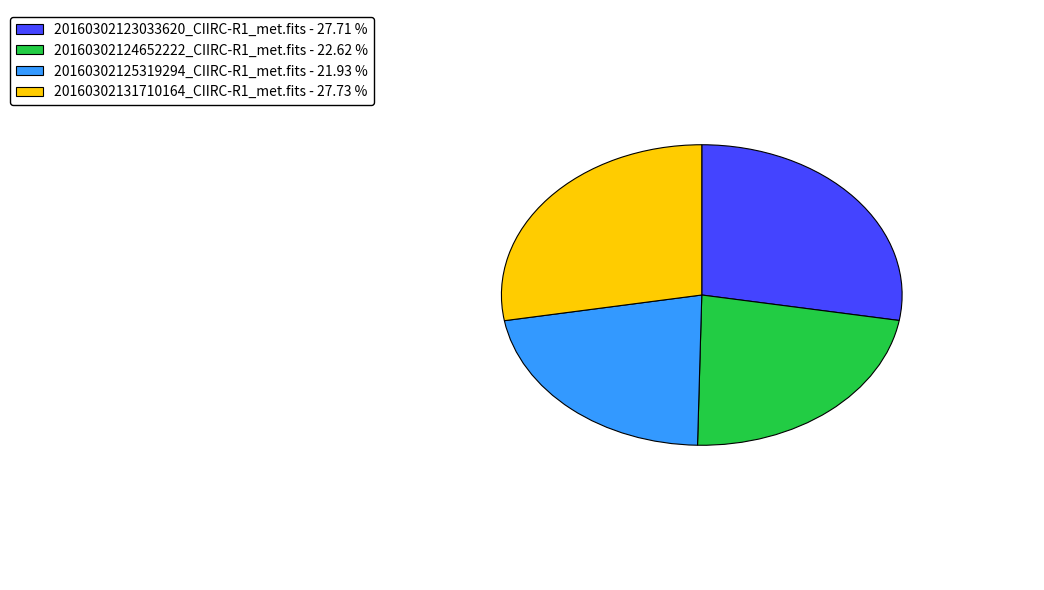

Approximately how many times larger is the value at 20160302124652222_CIIRC-R1_met.fits - 22.62 % compared to 20160302125319294_CIIRC-R1_met.fits - 21.93 %?

1.0